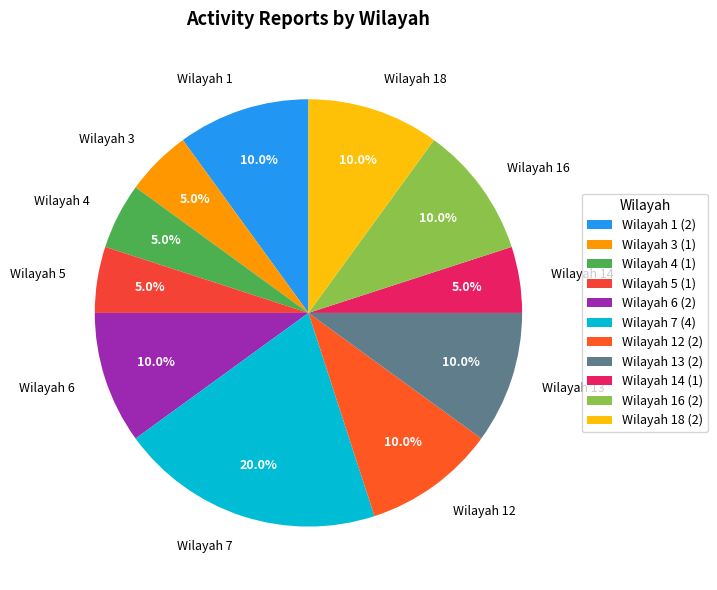

Is there any slice that represents more than half of the pie?

No